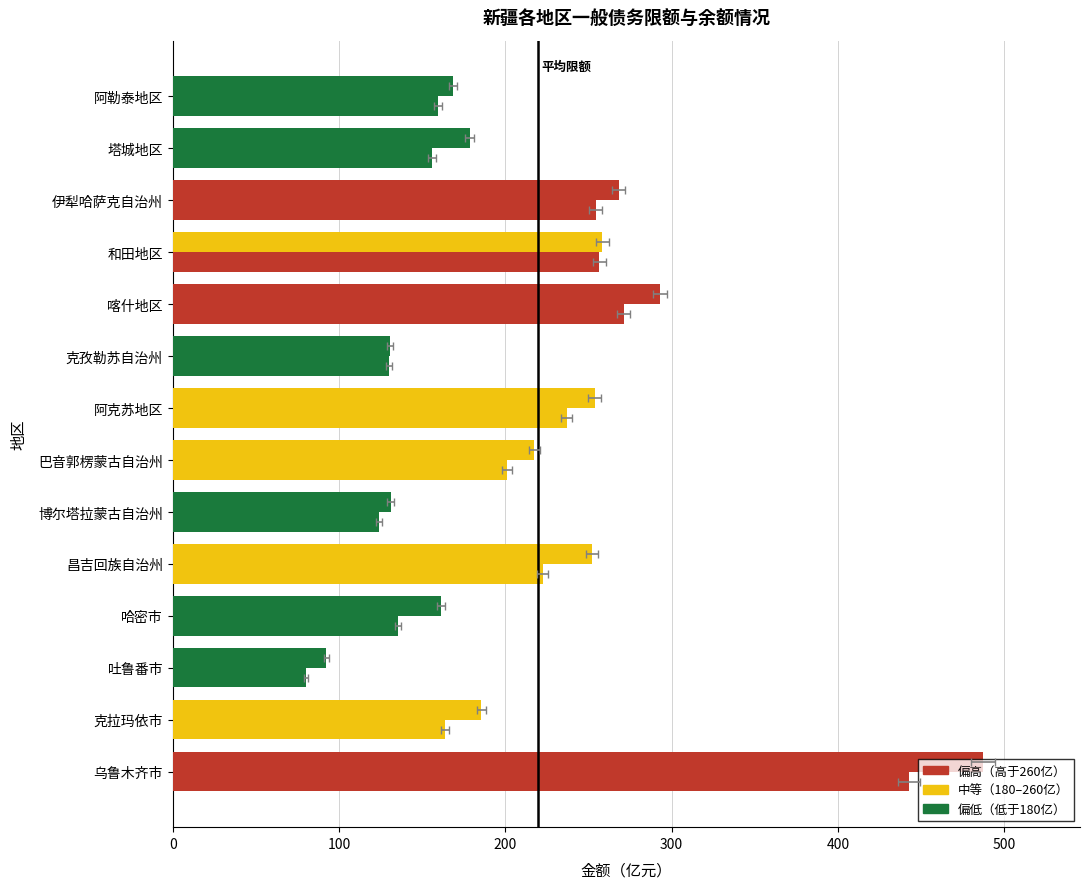

What is the difference between the highest and lowest values at 吐鲁番市?

12.4